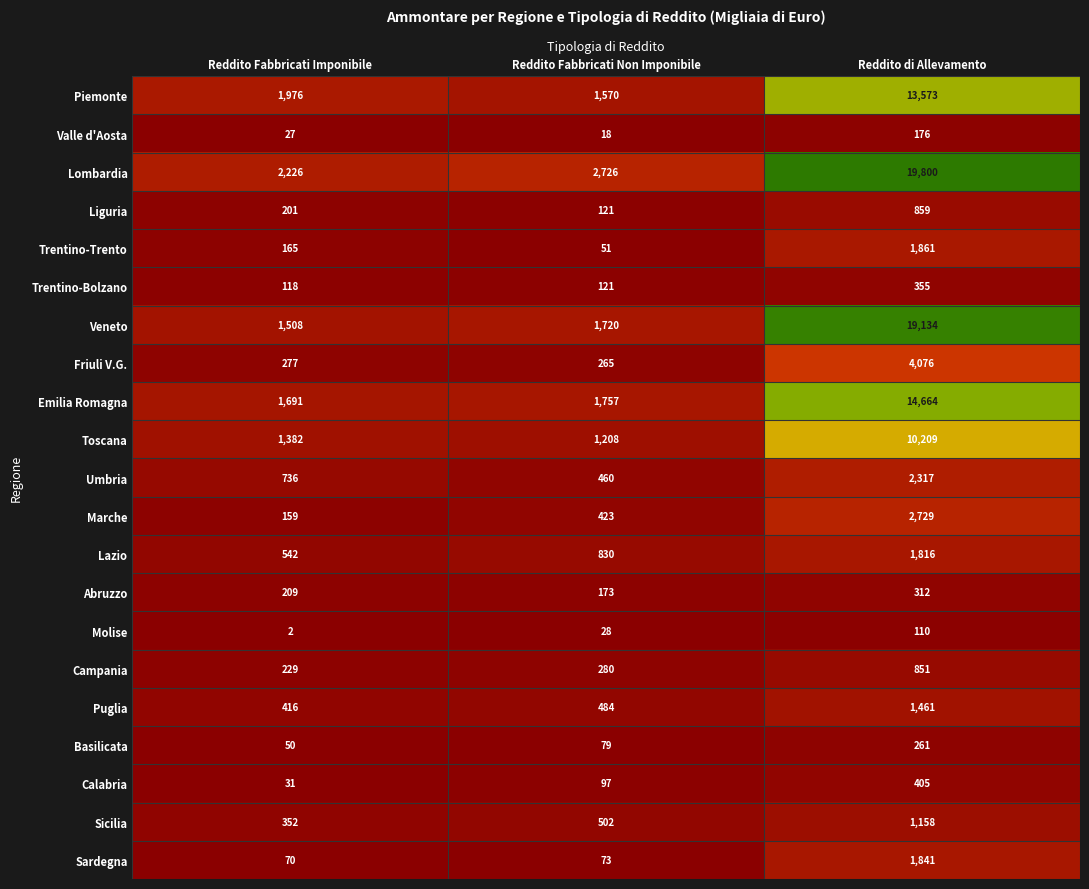

The value of Piemonte at Reddito Fabbricati Non Imponibile is 863. True or false?

False